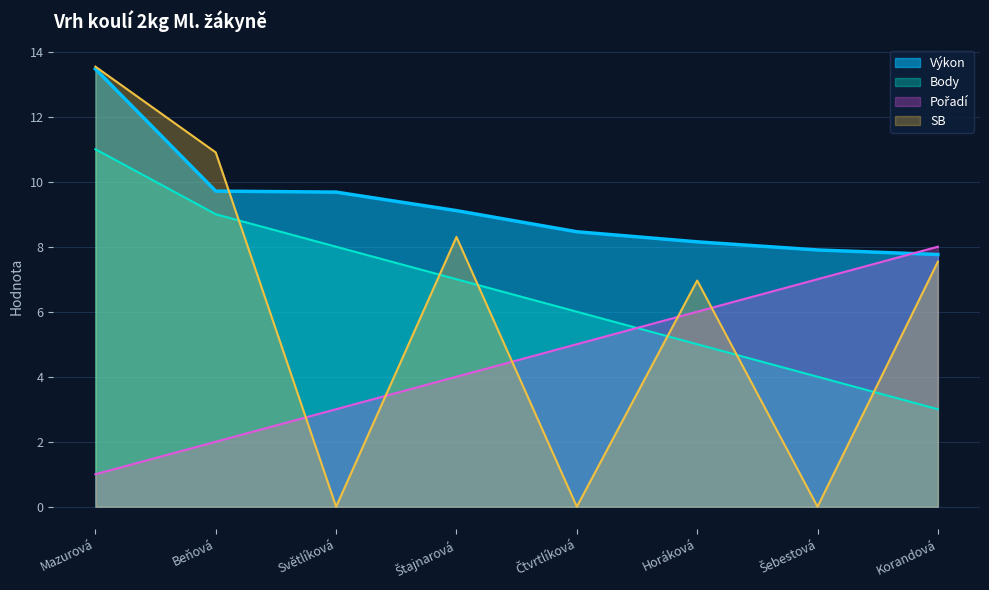

True or false: Body has more than 0 points higher than both neighbors.

False